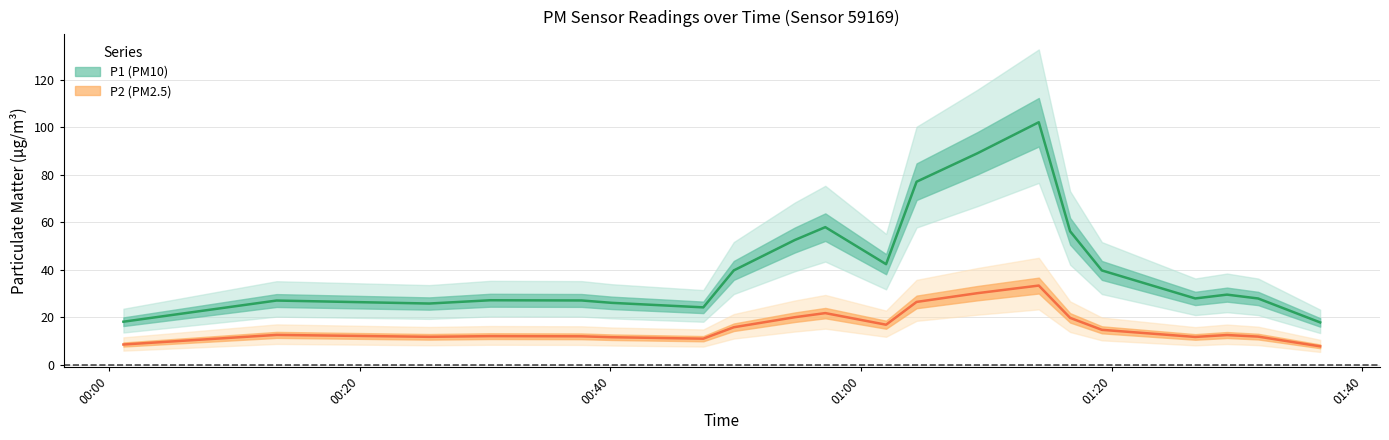

List the series in order of their overall mean, lowest first.

P2, P1